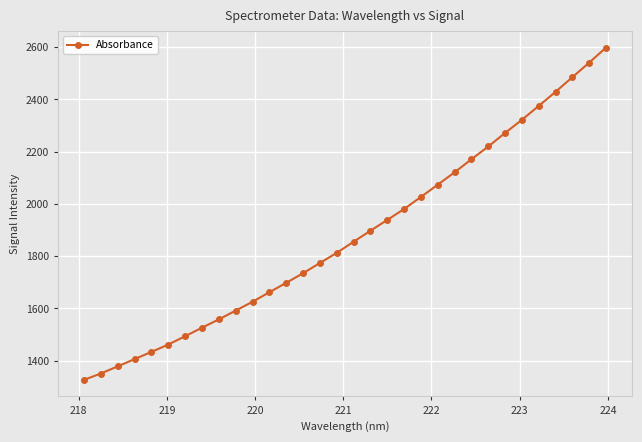

What is the difference between the second highest and second lowest values?

1191.1